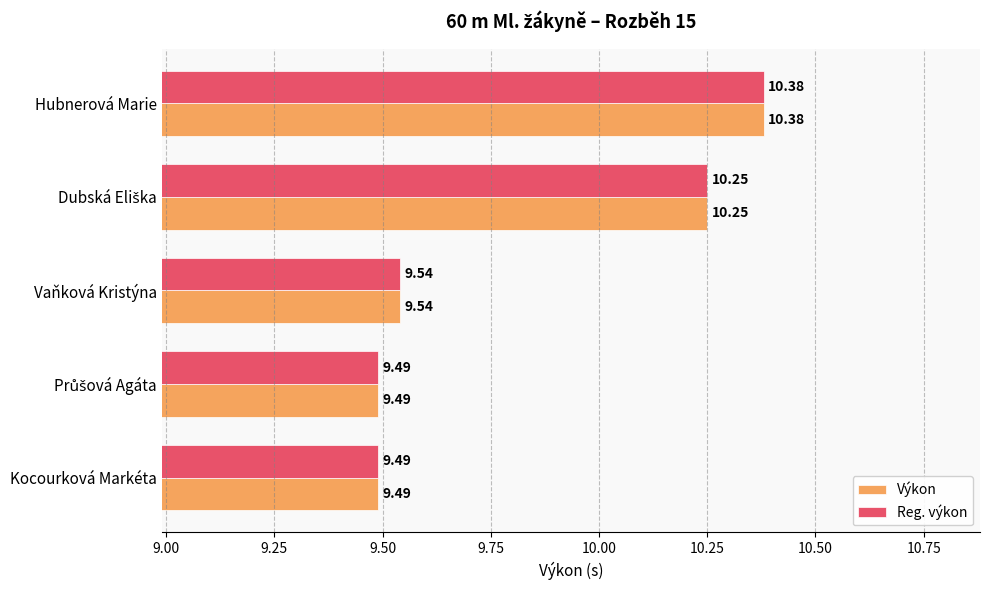

Is the value of Výkon at Vaňková Kristýna greater than the value of Reg. výkon at Kocourková Markéta?

Yes